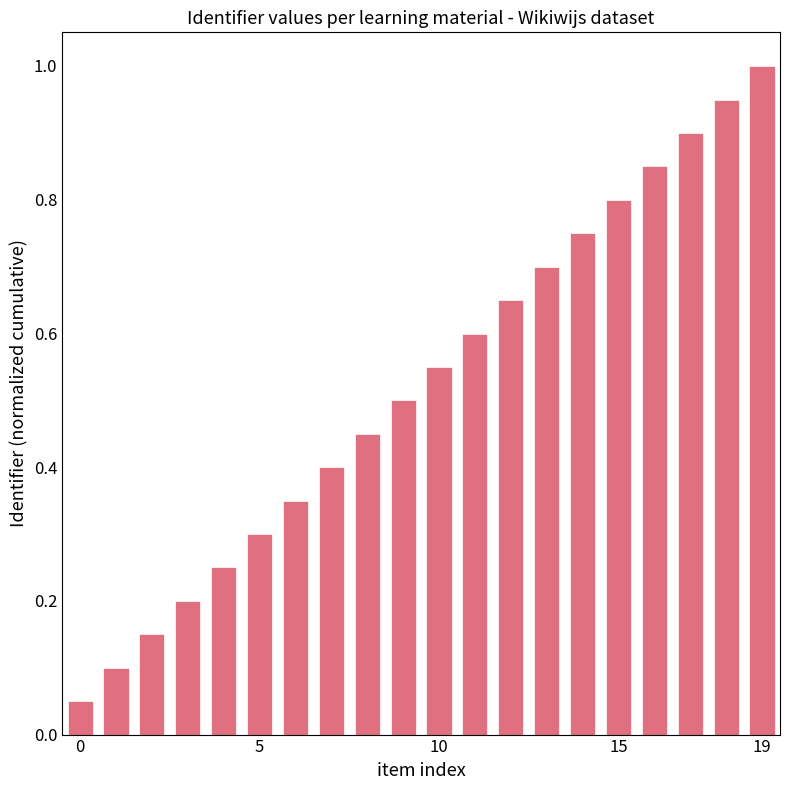

What is the maximum value shown in the chart?

1.0